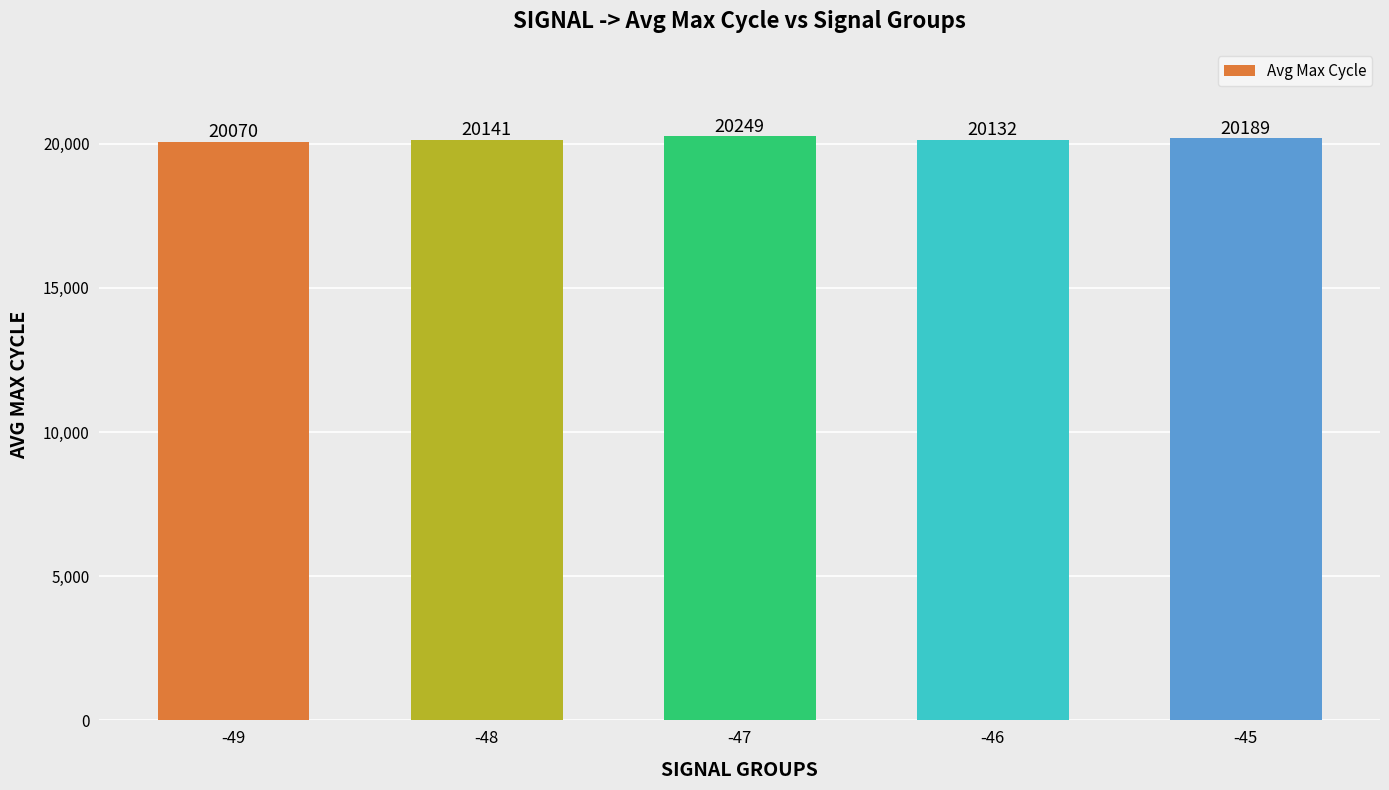

What is the value of the 2nd bar from the left?

20141